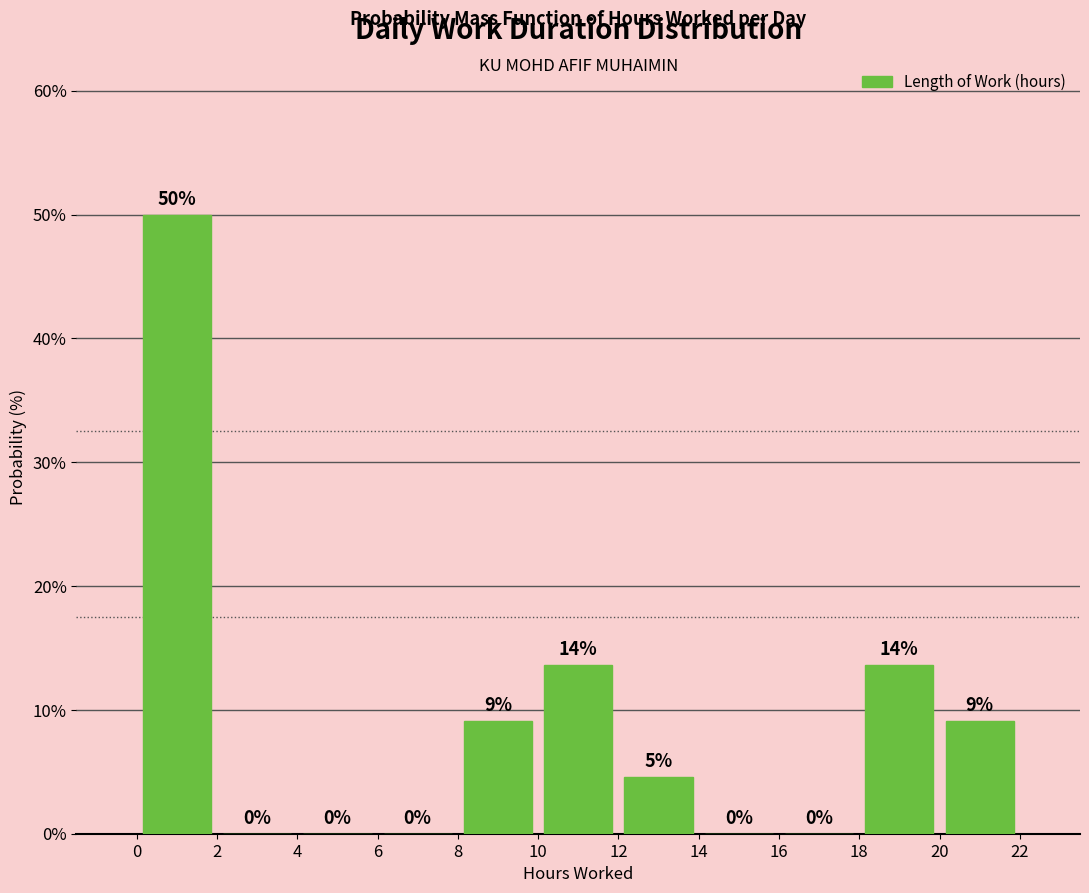

Over which range of the x-axis is the bar tallest?

0 to 2